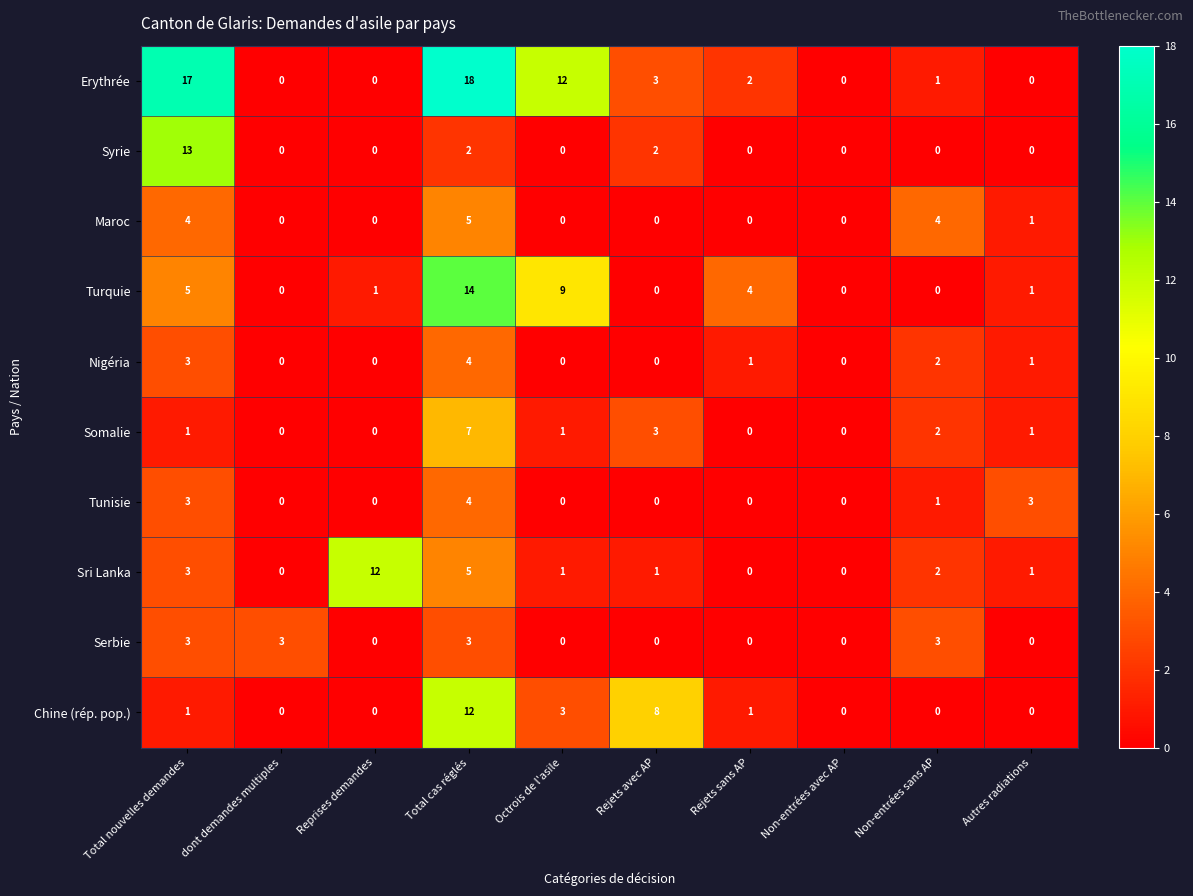

Between Octrois de l'asile and Non-entrées sans AP, which series saw the biggest shift?

Erythrée